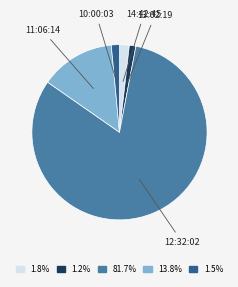

Which category has the biggest portion of the pie?

12:32:02